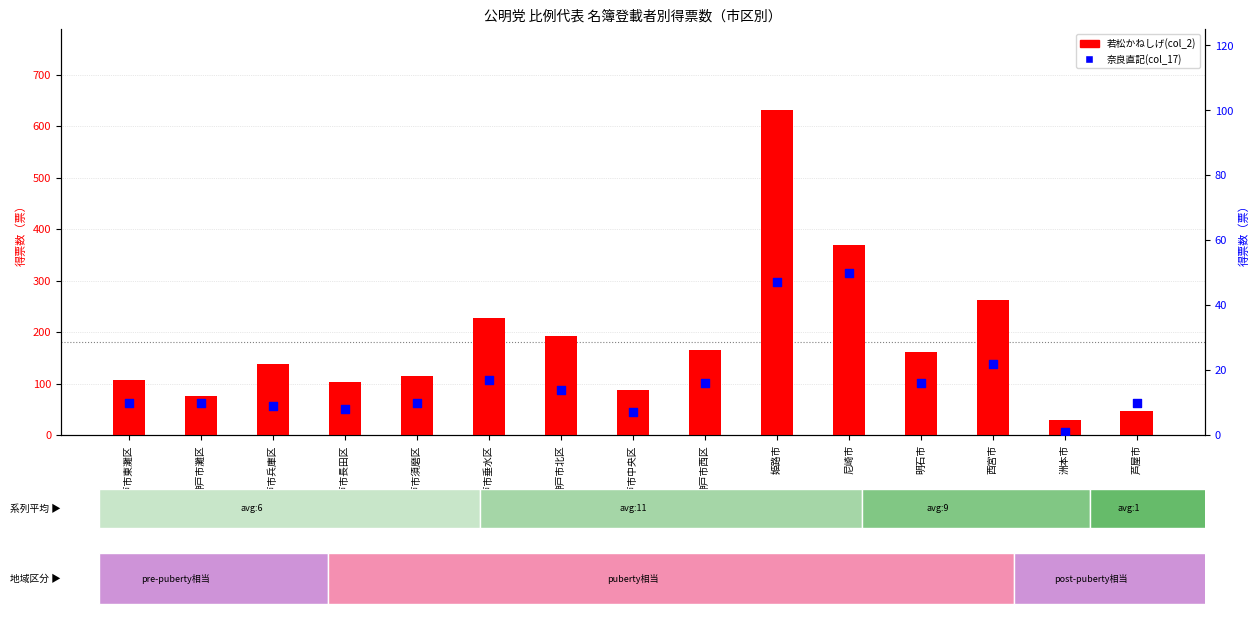

Which series contains the lowest Y value?

奈良直記(col_17)